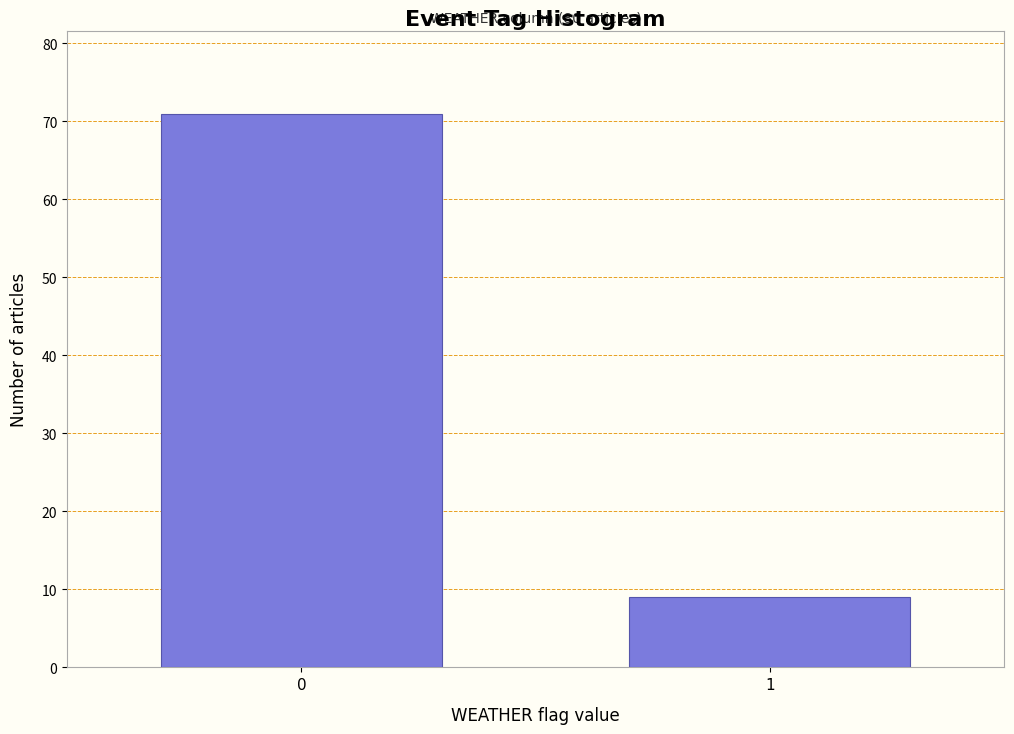

Reading left to right, list all the values displayed in this chart.

71	9